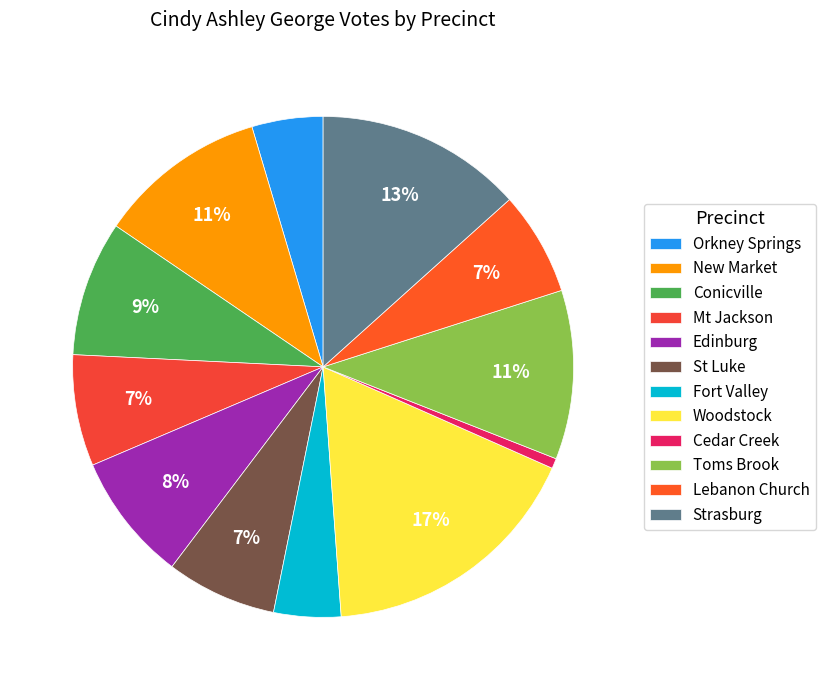

Count the number of slices in the pie.

12